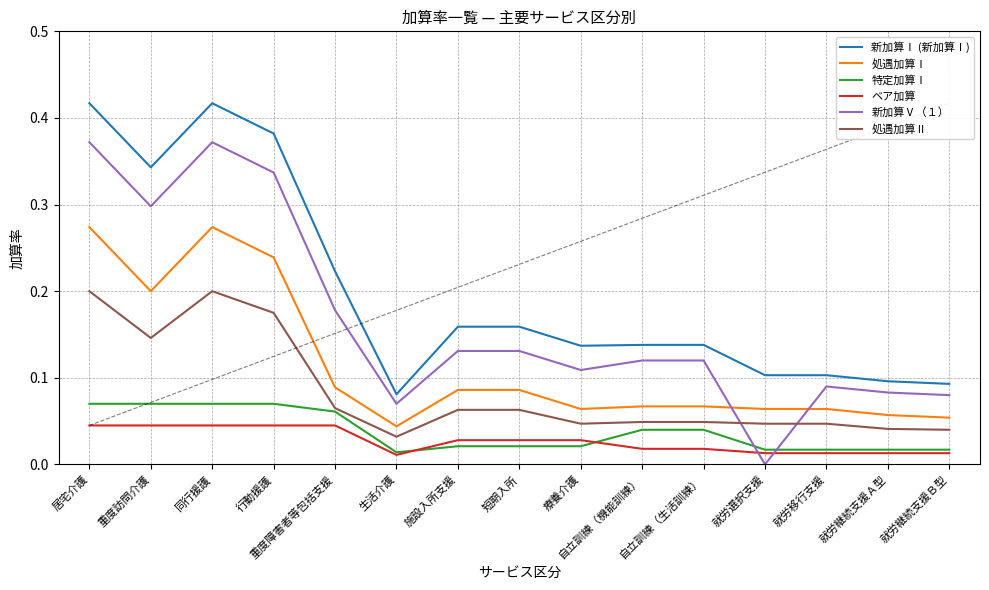

What is the highest value of the 処遇加算Ⅰ series?

0.3